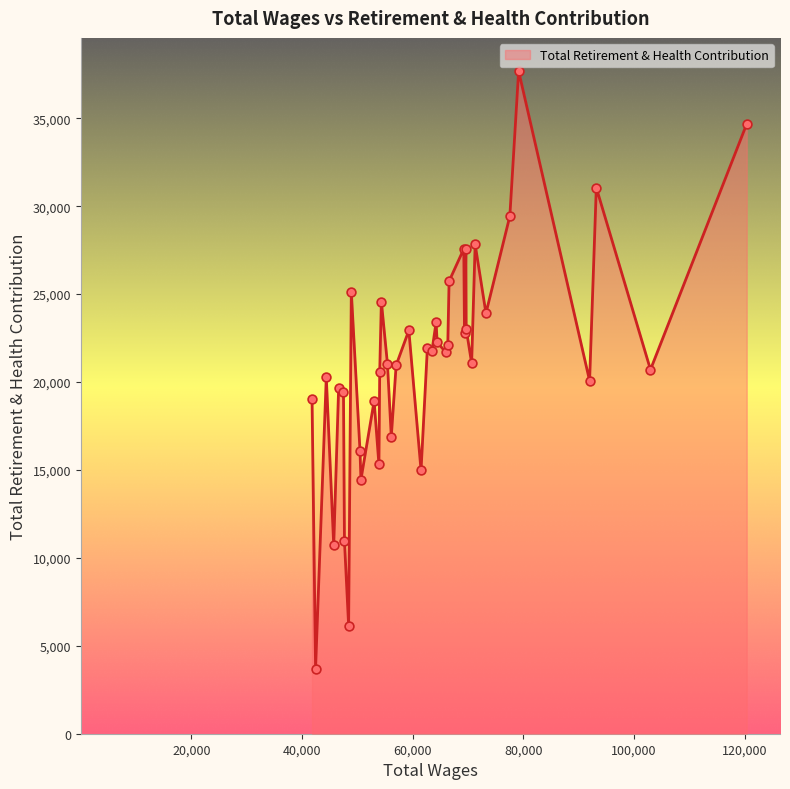

What is the maximum value shown in the chart?

37689